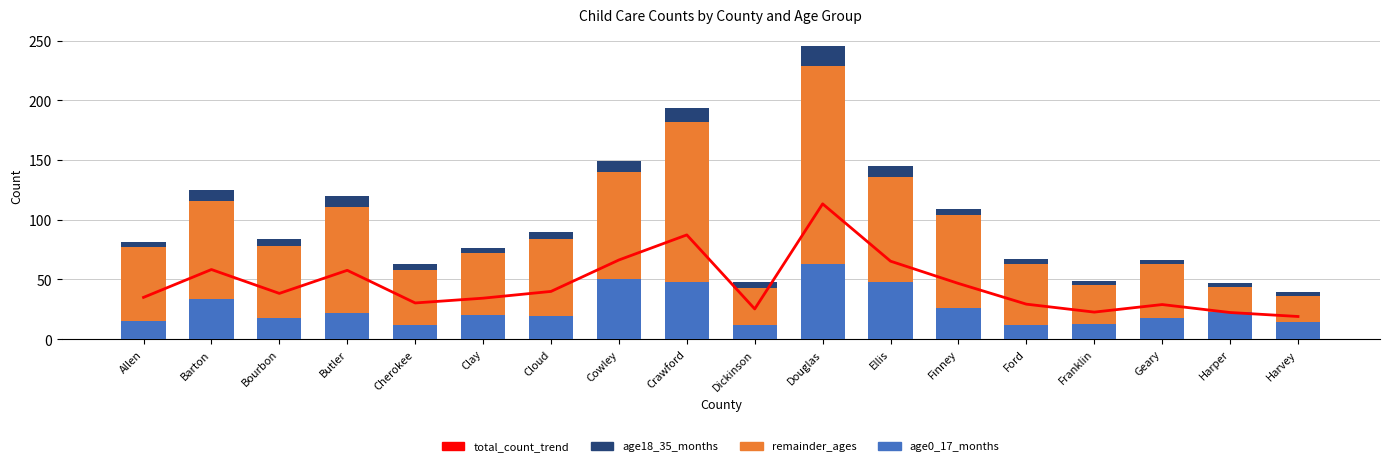

At how many categories does at least one series exceed 41?

14